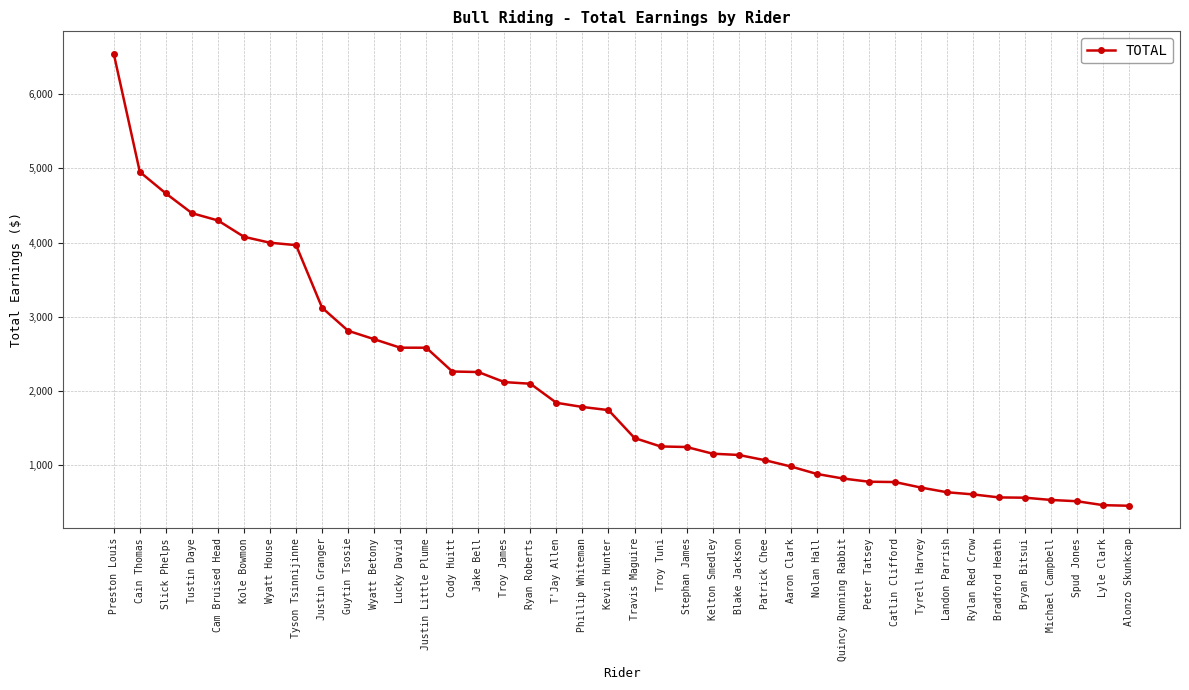

What value does the data have at Ryan Roberts?

2099.0